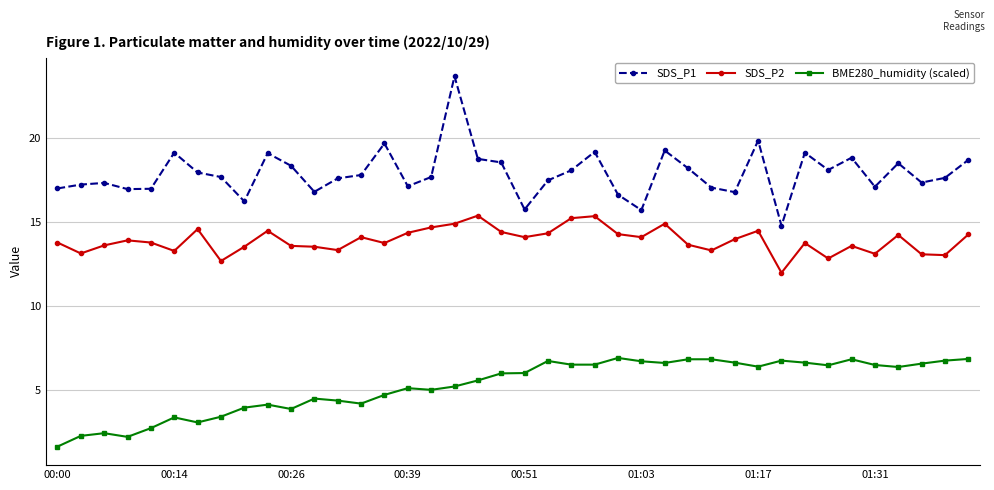

Rank the series by their average value, from highest to lowest.

SDS_P1, SDS_P2, BME280_humidity (scaled)